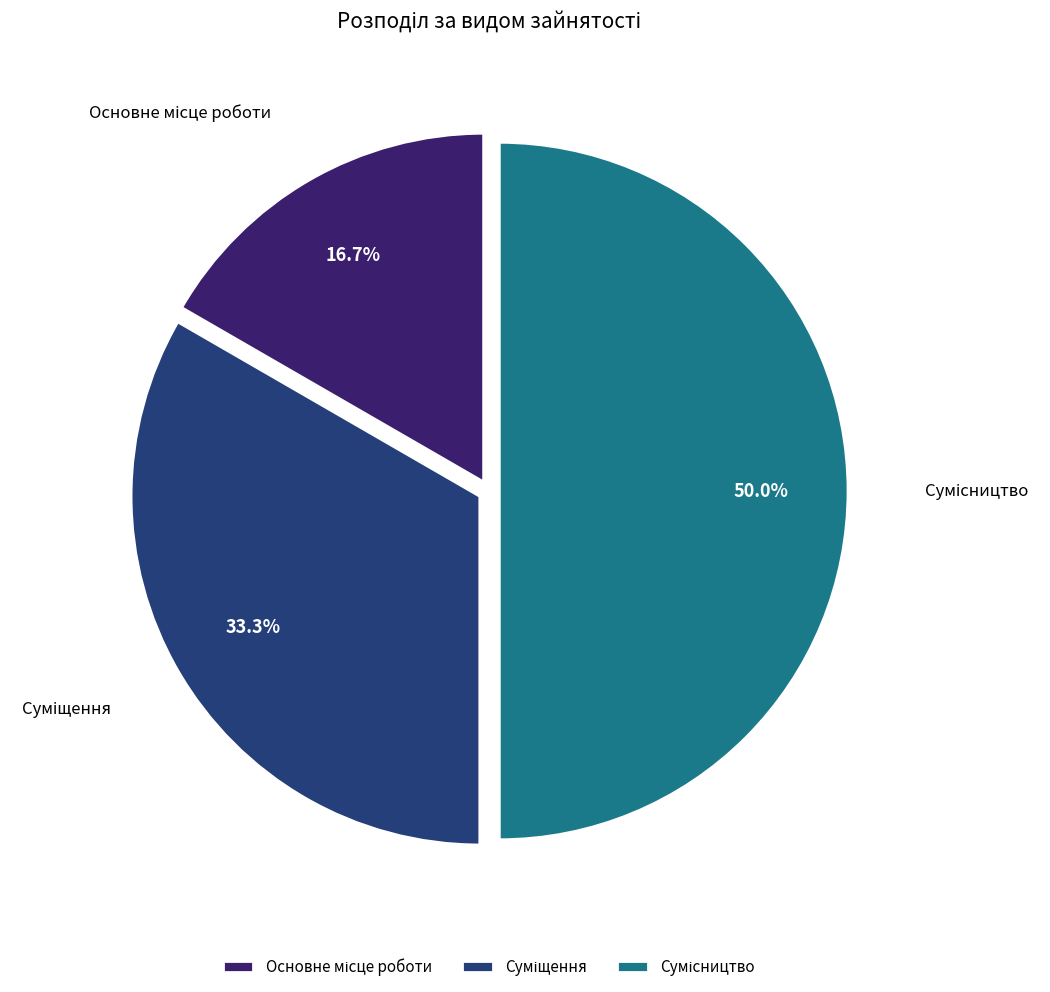

To the nearest percent, what percentage of the pie is Основне місце роботи?

17%